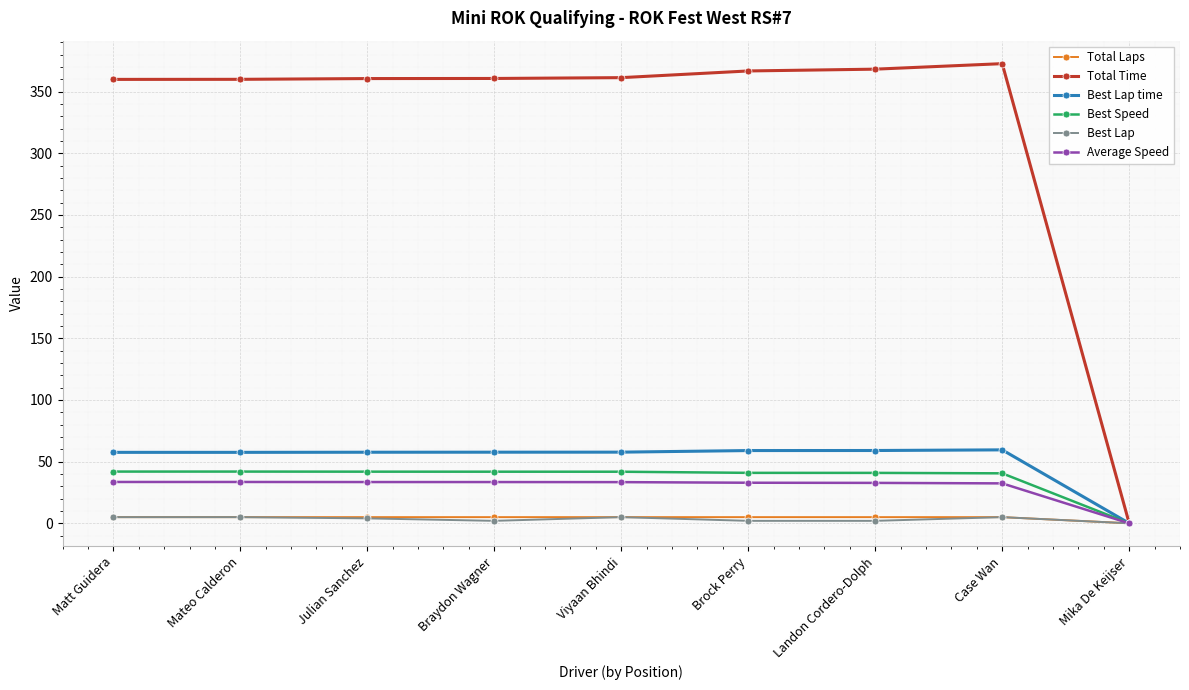

What is the difference between the Average Speed values at Case Wan and Mika De Keijser?

32.4